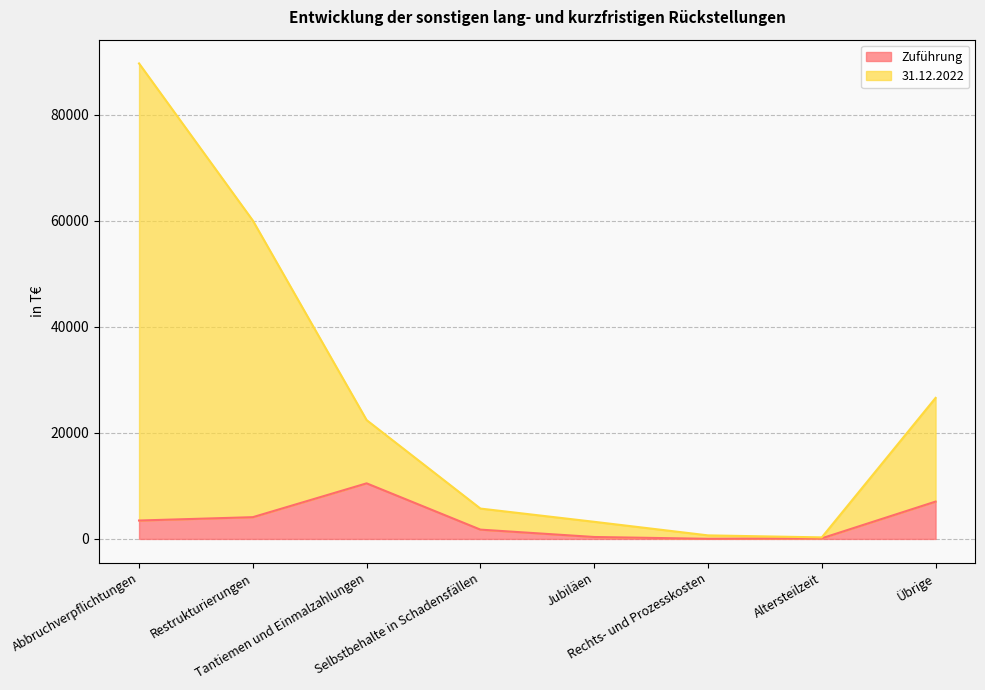

At how many categories does at least one series exceed 27066?

2